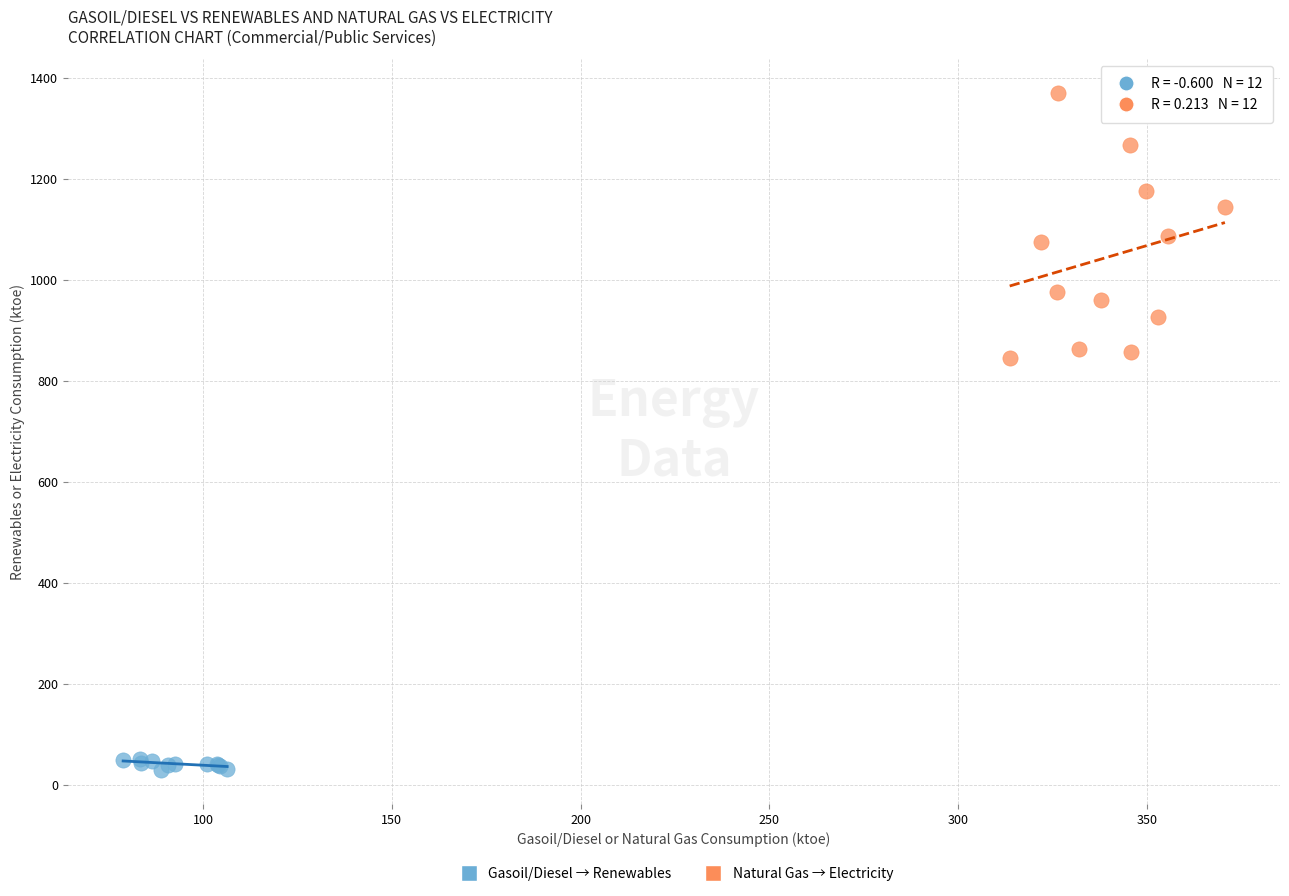

Which series contains the highest Y value?

Natural Gas → Electricity